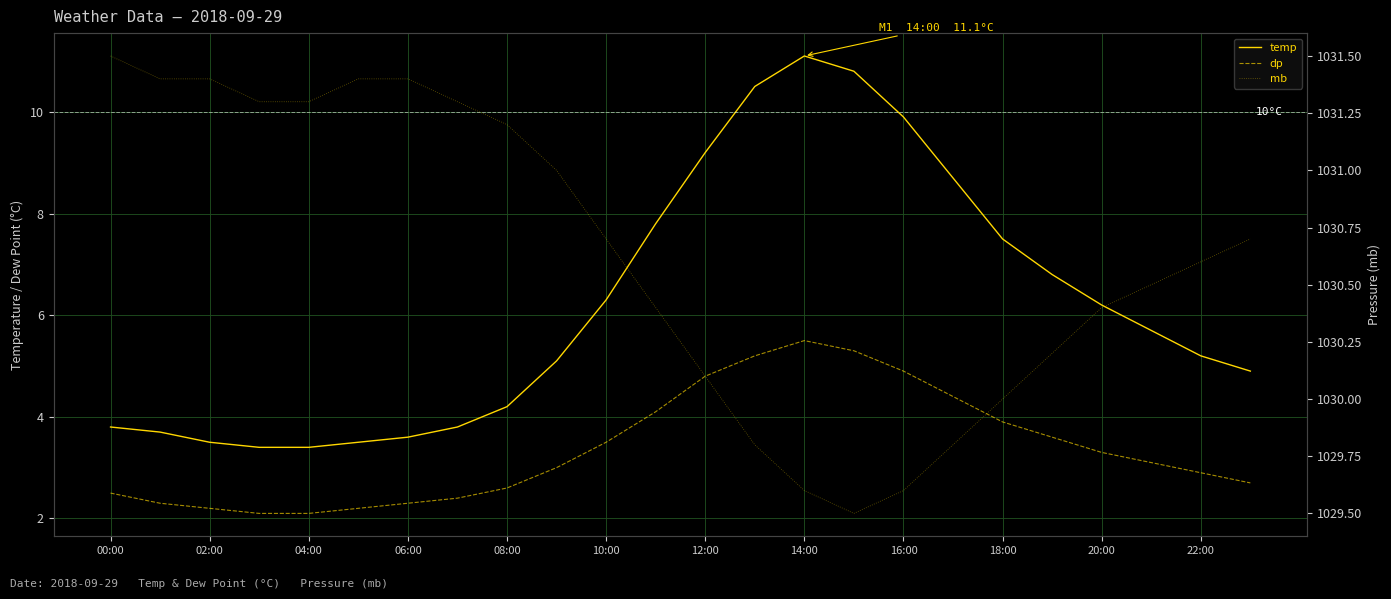

Which series has the largest range (max minus min)?

temp